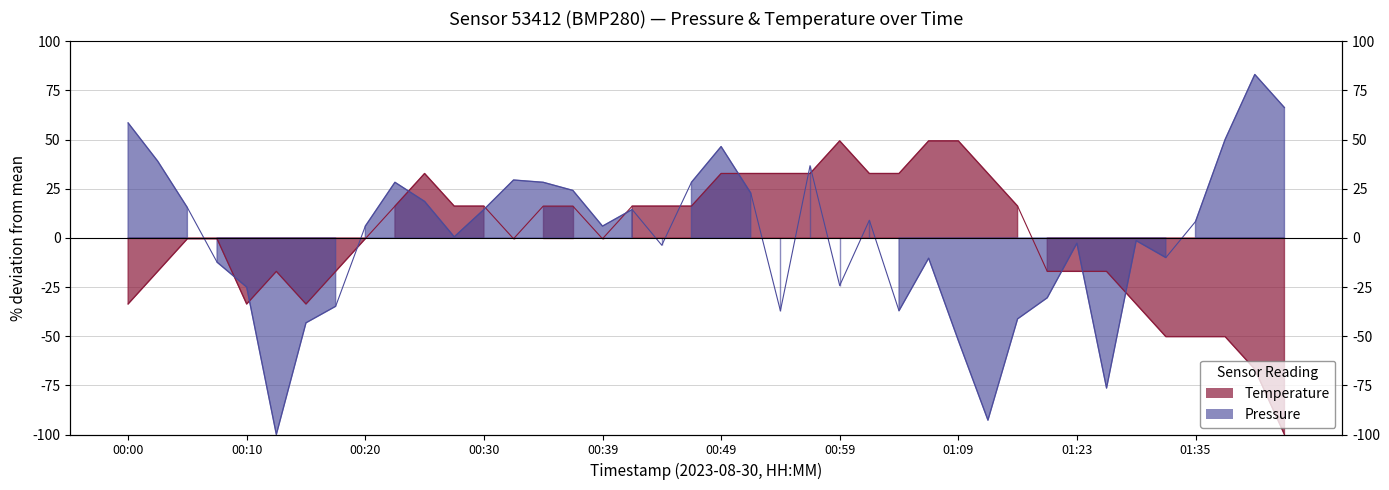

At which label is temperature closest to -25?

00:03